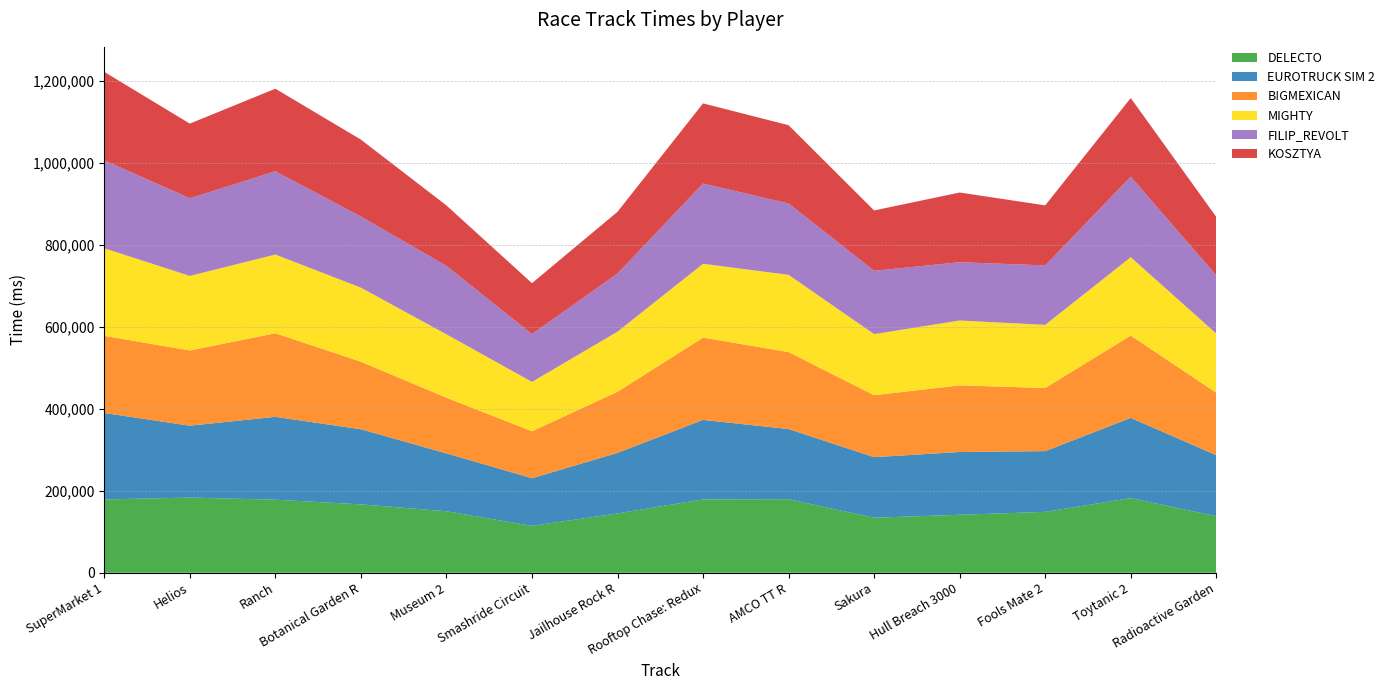

Reading left to right, what are all the values shown in this chart?

DELECTO: SuperMarket 1=178935	Helios=183444	Ranch=178202	Botanical Garden R=166889	Museum 2=150052	Smashride Circuit=114436	Jailhouse Rock R=144760	Rooftop Chase: Redux=178935	AMCO TT R=179536	Sakura=134249	Hull Breach 3000=141447	Fools Mate 2=148585	Toytanic 2=182199	Radioactive Garden=138055
EUROTRUCK SIM 2: SuperMarket 1=210775	Helios=175333	Ranch=202167	Botanical Garden R=183219	Museum 2=141186	Smashride Circuit=116189	Jailhouse Rock R=147633	Rooftop Chase: Redux=193970	AMCO TT R=171068	Sakura=147765	Hull Breach 3000=153186	Fools Mate 2=148123	Toytanic 2=195586	Radioactive Garden=148802
B!GMEXICAN: SuperMarket 1=188166	Helios=183485	Ranch=203824	Botanical Garden R=164641	Museum 2=135888	Smashride Circuit=114501	Jailhouse Rock R=149068	Rooftop Chase: Redux=200716	AMCO TT R=187687	Sakura=151110	Hull Breach 3000=162471	Fools Mate 2=153922	Toytanic 2=200785	Radioactive Garden=152326
MIGHTY: SuperMarket 1=213630	Helios=181811	Ranch=192024	Botanical Garden R=180704	Museum 2=154525	Smashride Circuit=120494	Jailhouse Rock R=146629	Rooftop Chase: Redux=180077	AMCO TT R=188431	Sakura=149061	Hull Breach 3000=158214	Fools Mate 2=154064	Toytanic 2=191179	Radioactive Garden=144227
FILIP_REVOLT: SuperMarket 1=214449	Helios=189437	Ranch=203060	Botanical Garden R=173515	Museum 2=167016	Smashride Circuit=116524	Jailhouse Rock R=141860	Rooftop Chase: Redux=195769	AMCO TT R=174047	Sakura=154393	Hull Breach 3000=142162	Fools Mate 2=145040	Toytanic 2=196339	Radioactive Garden=141983
KOSZTYA: SuperMarket 1=215787	Helios=182014	Ranch=201443	Botanical Garden R=187601	Museum 2=147334	Smashride Circuit=124238	Jailhouse Rock R=150534	Rooftop Chase: Redux=195425	AMCO TT R=190898	Sakura=147162	Hull Breach 3000=170024	Fools Mate 2=146437	Toytanic 2=191815	Radioactive Garden=142658